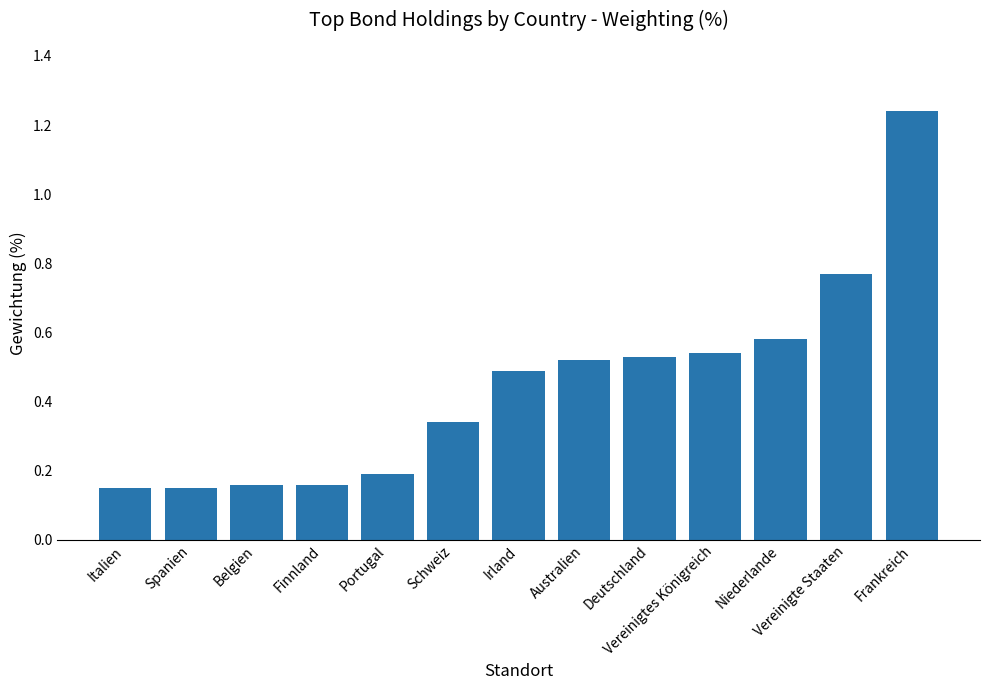

What is the change in value from Portugal to Vereinigte Staaten?

+0.6